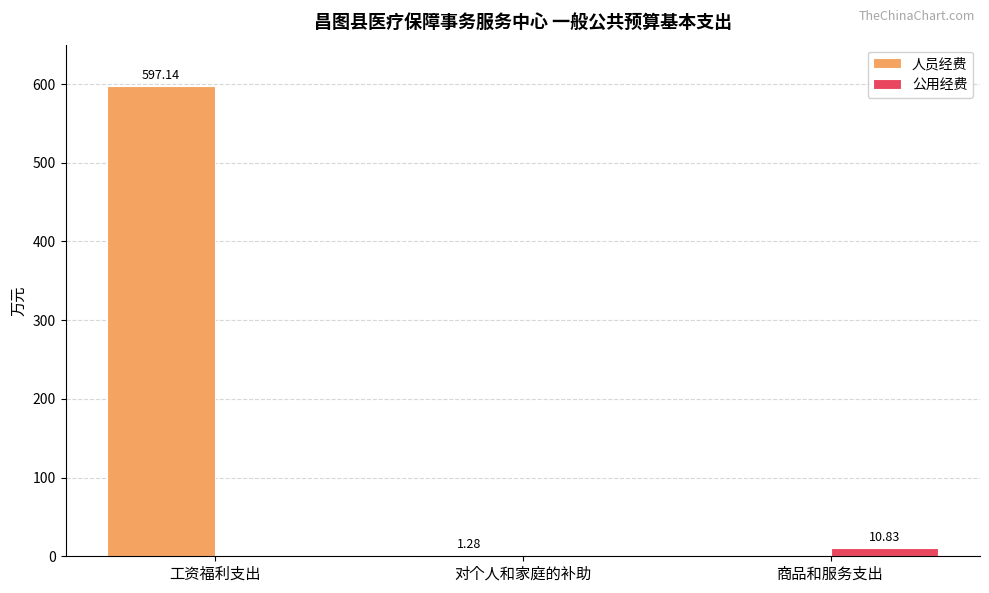

At which category is the sum across all series the highest?

工资福利支出